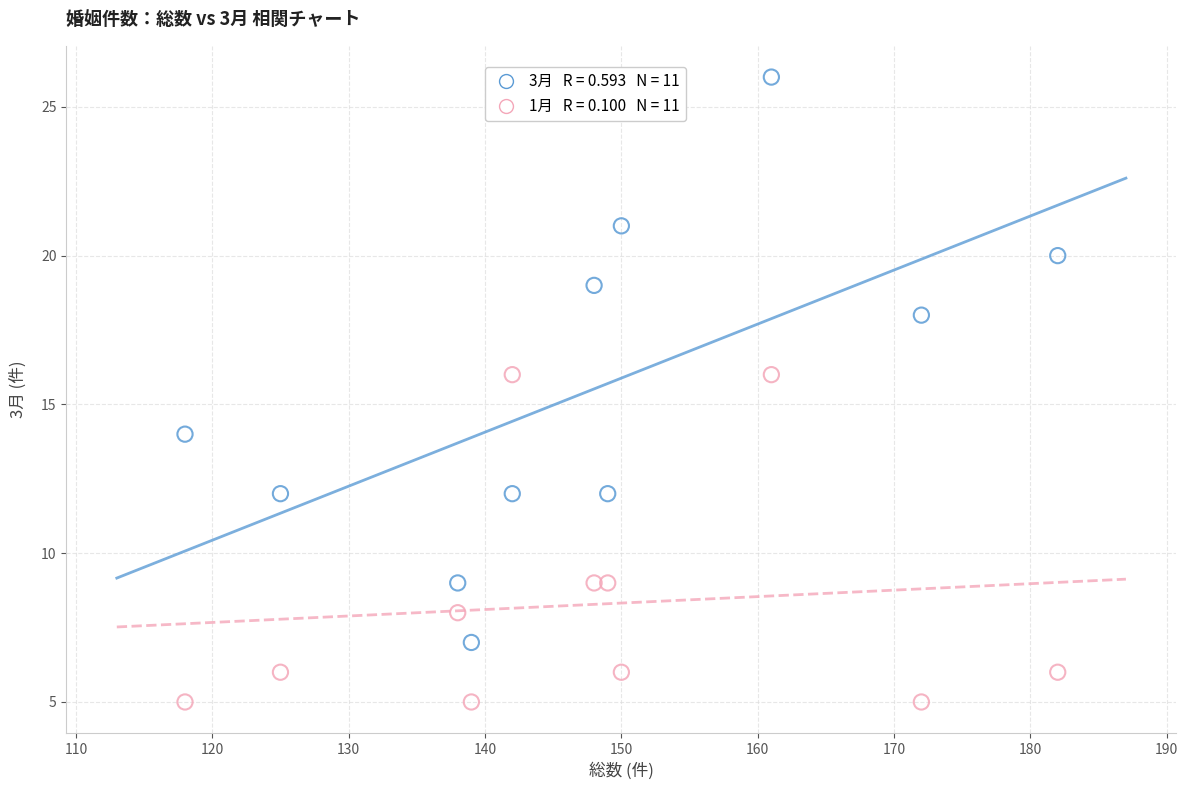

Across all data points, what is the range of X values (max minus min)?

64